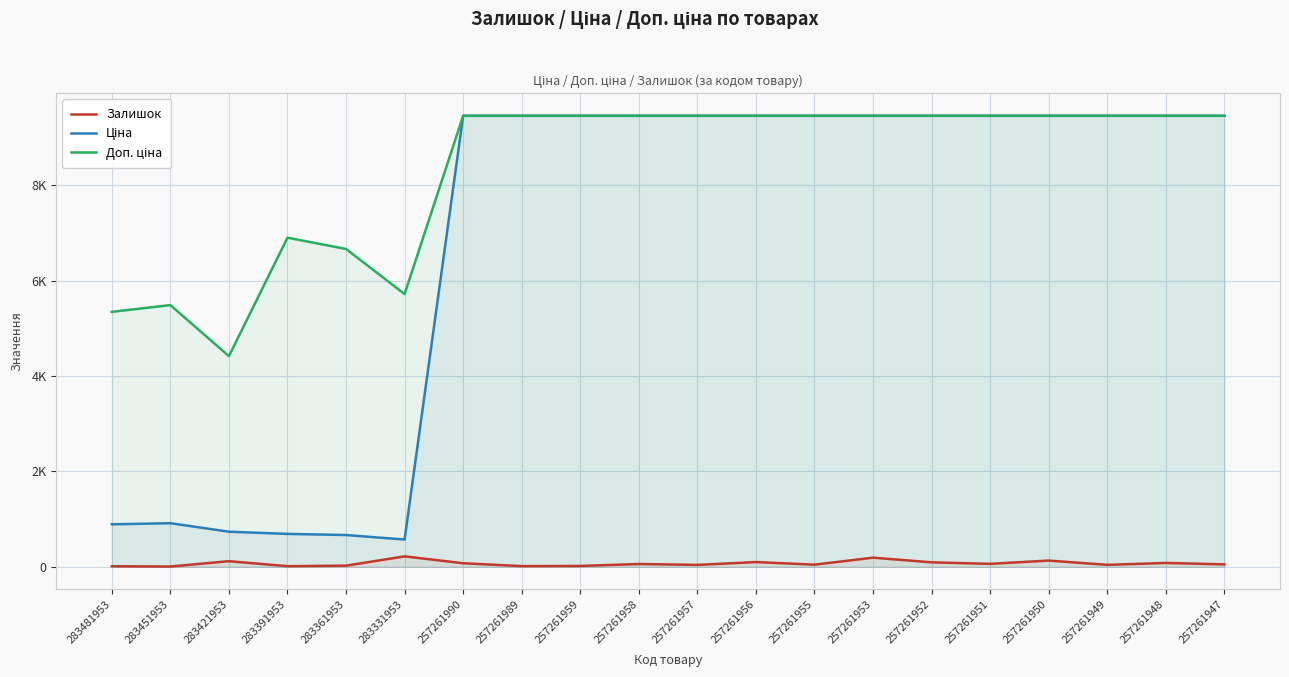

What is the value of the Залишок point at the 2nd from the left?

6.0